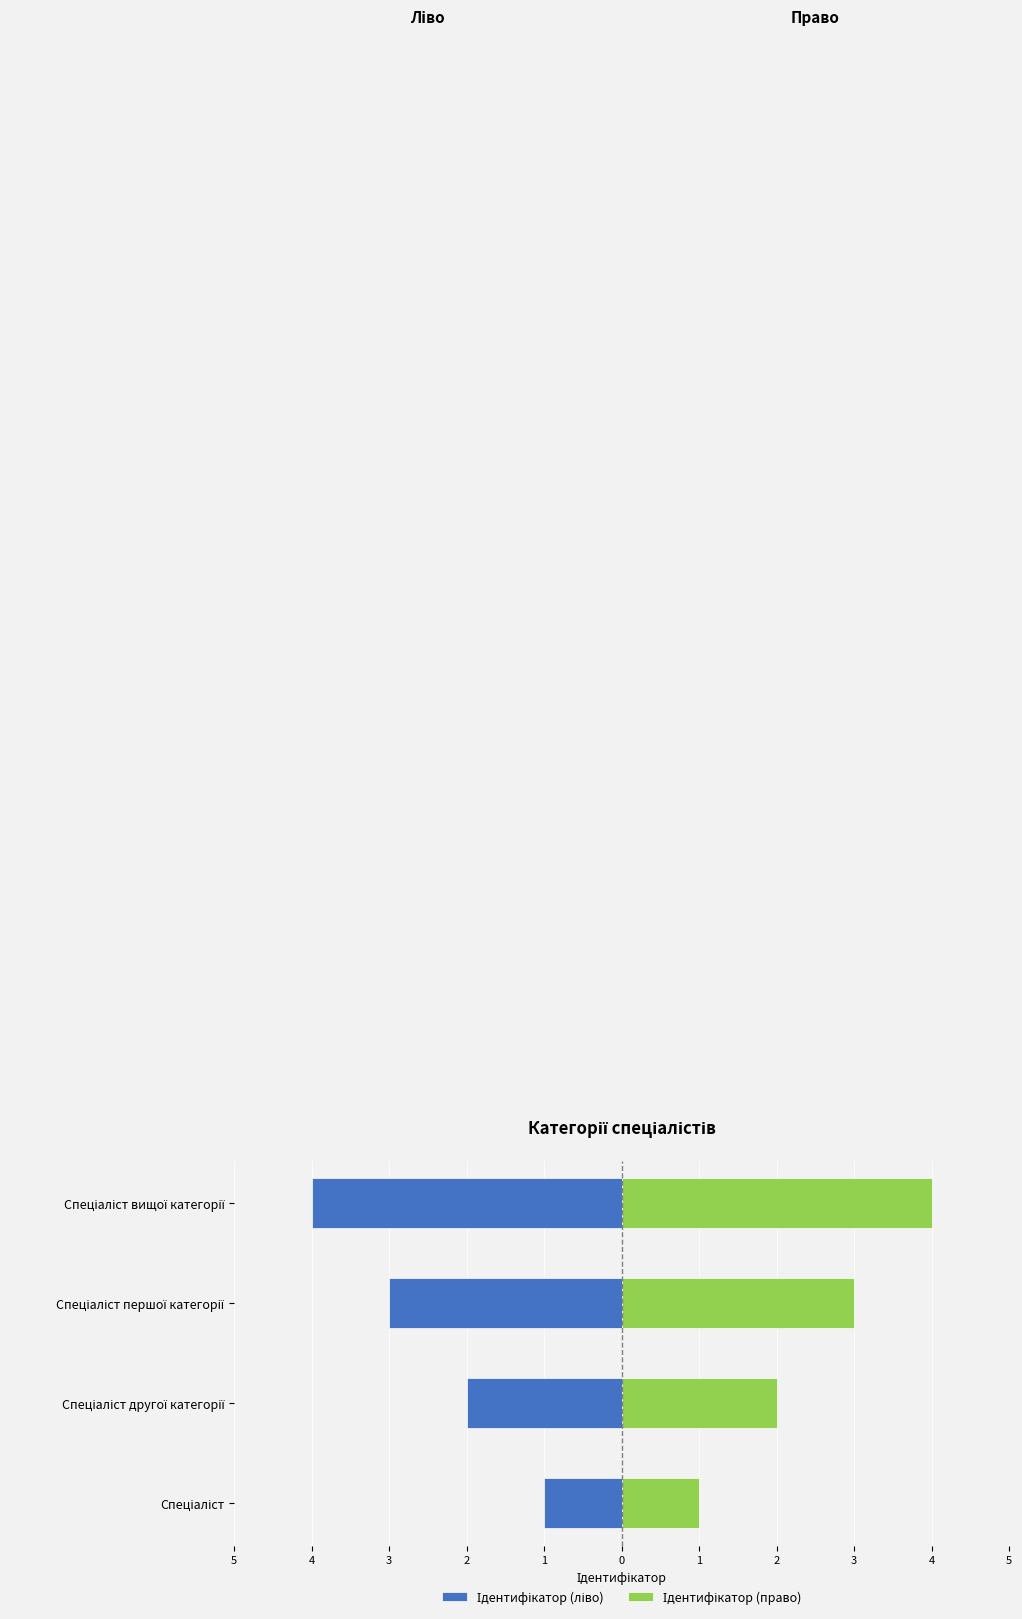

At Спеціаліст першої категорії, list the series in order from largest to smallest.

Ідентифікатор (право), Ідентифікатор (ліво)